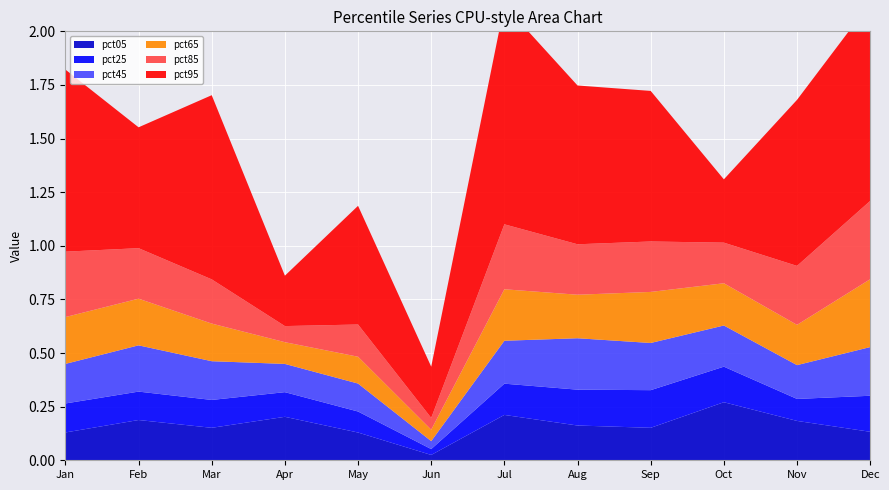

Reading right to left, what are all the values shown in this chart?

pct05: 0.1	0.2	0.3	0.2	0.2	0.2	0.0	0.1	0.2	0.2	0.2	0.1
pct25: 0.2	0.1	0.2	0.2	0.2	0.1	0.0	0.1	0.1	0.1	0.1	0.1
pct45: 0.2	0.2	0.2	0.2	0.2	0.2	0.0	0.1	0.1	0.2	0.2	0.2
pct65: 0.3	0.2	0.2	0.2	0.2	0.2	0.1	0.1	0.1	0.2	0.2	0.2
pct85: 0.4	0.3	0.2	0.2	0.2	0.3	0.1	0.2	0.1	0.2	0.2	0.3
pct95: 0.9	0.8	0.3	0.7	0.7	1.0	0.2	0.6	0.2	0.9	0.6	0.8